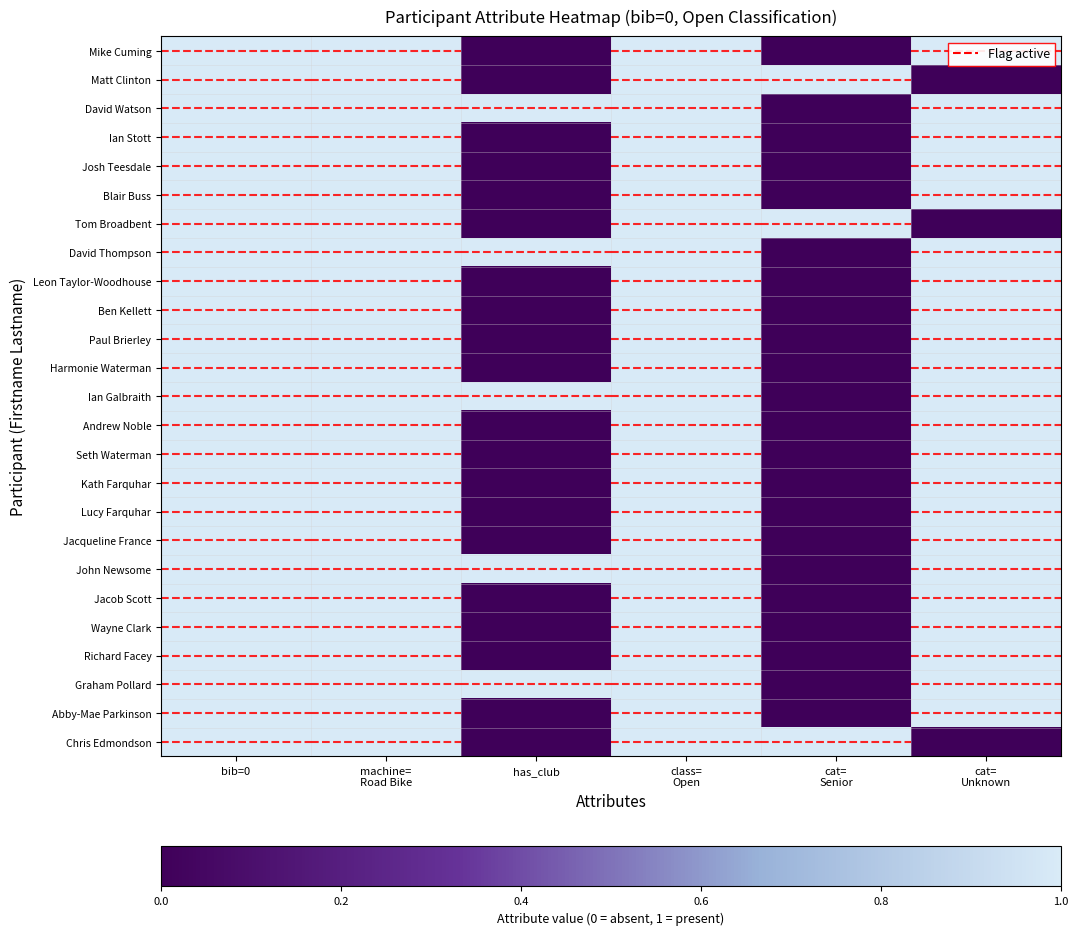

Between bib=0 and machine=
Road Bike, which is larger?

bib=0